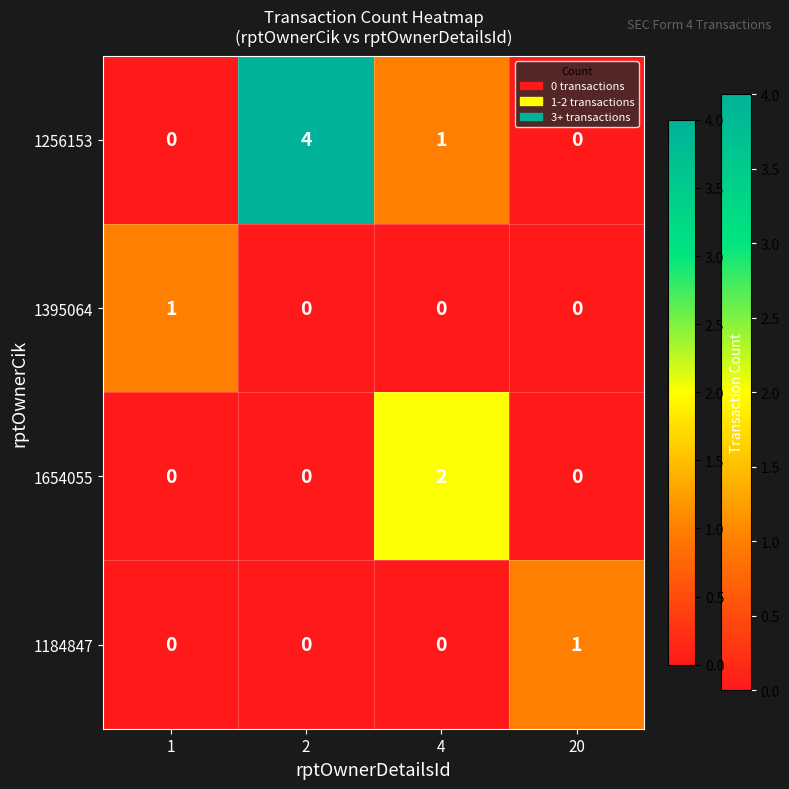

Reading left to right, transcribe all the data shown in this chart.

1256153: 0	4	1	0
1395064: 1	0	0	0
1654055: 0	0	2	0
1184847: 0	0	0	1